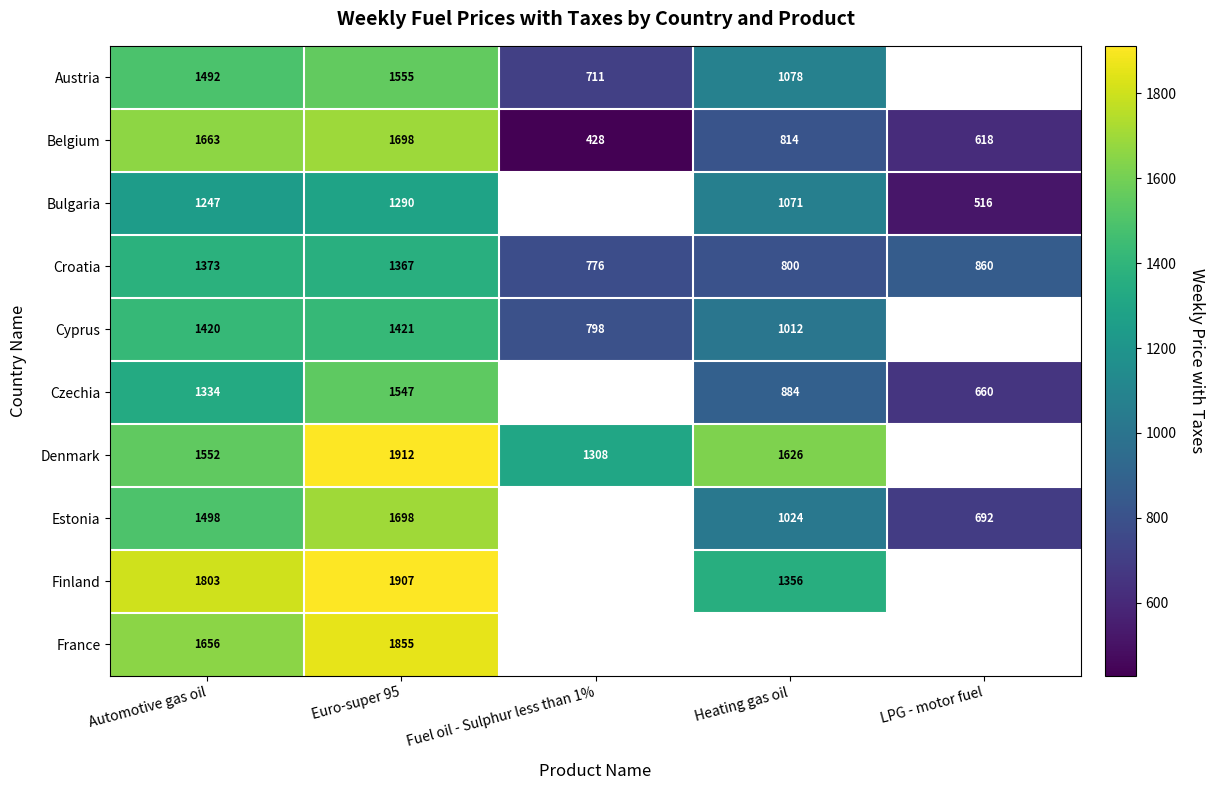

Is it true that Croatia equals 834.8 at Euro-super 95?

False